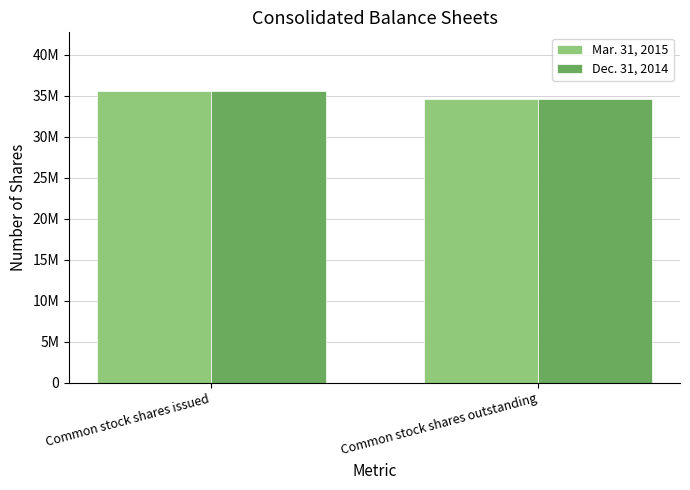

Does the chart contain any negative values?

No